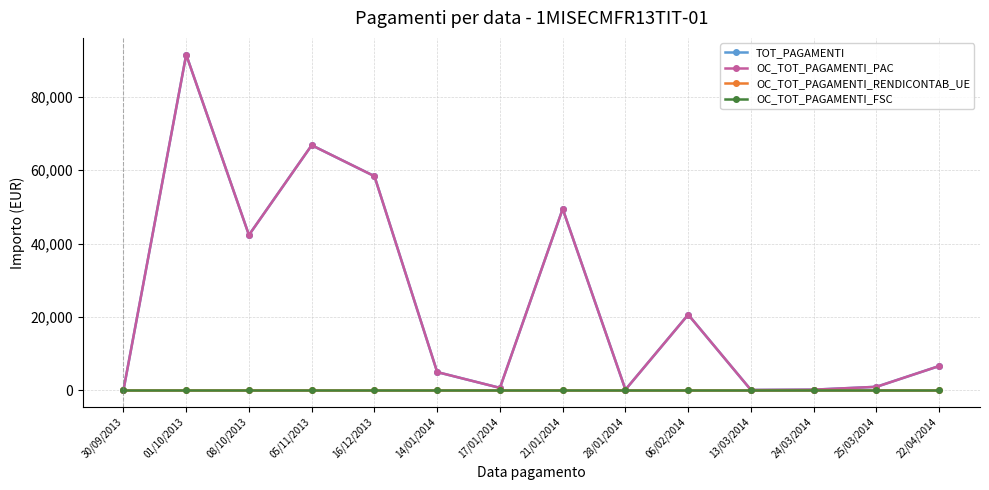

Is this an area chart (filled region under the line)?

No